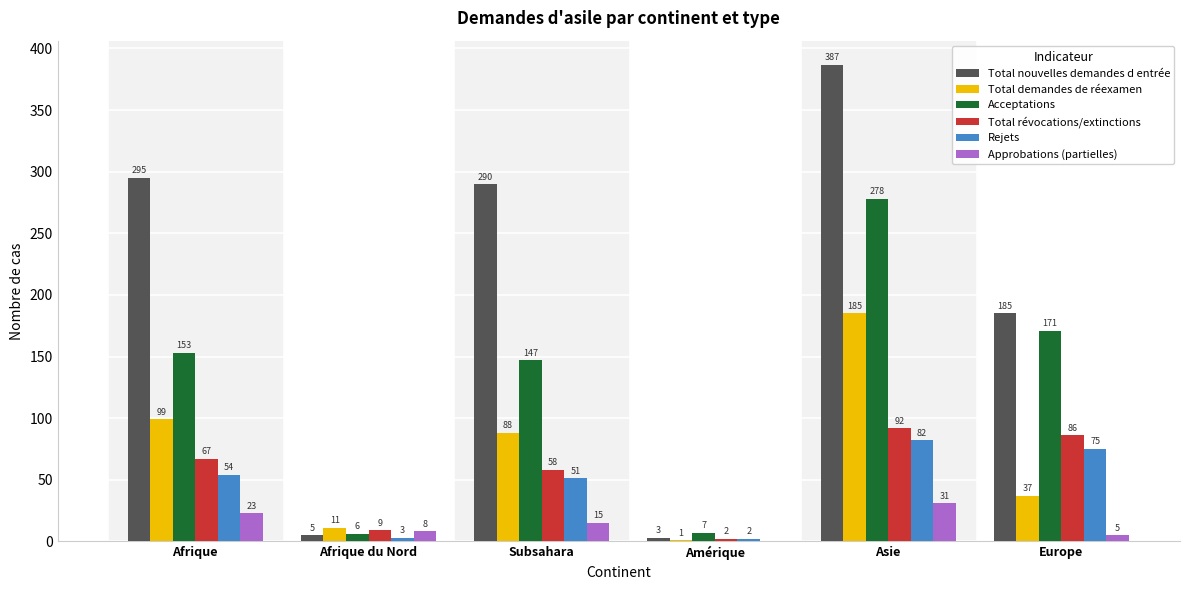

What are all the series names shown in the legend?

Total nouvelles demandes d entrée, Total demandes de réexamen, Acceptations, Total révocations/extinctions, Rejets, Approbations (partielles)